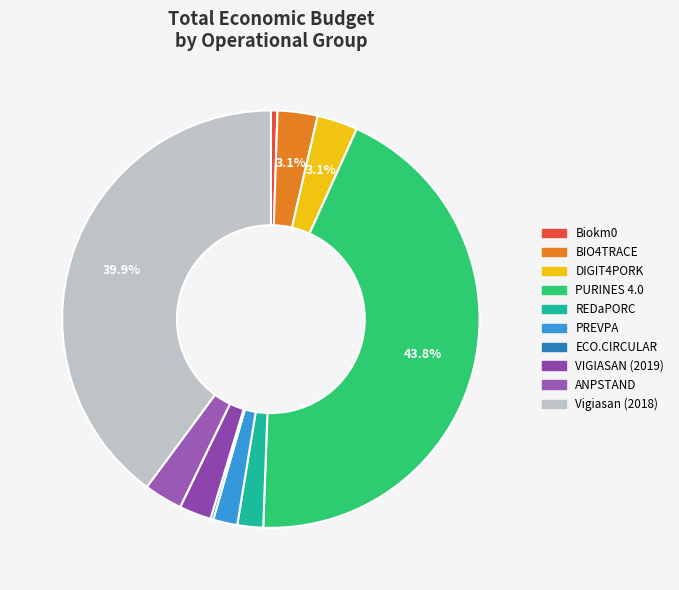

To the nearest percent, what portion does DIGIT4PORK represent?

3%